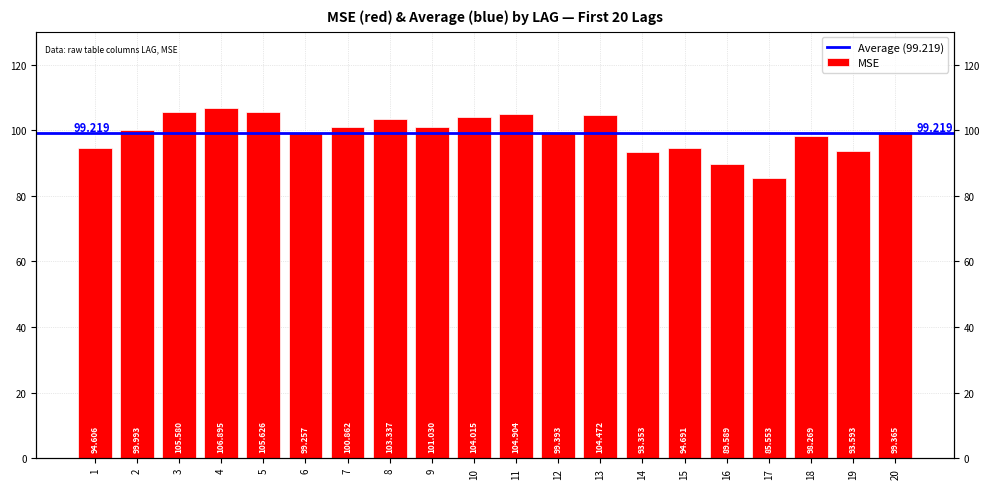

What is the minimum value shown in the chart?

85.6